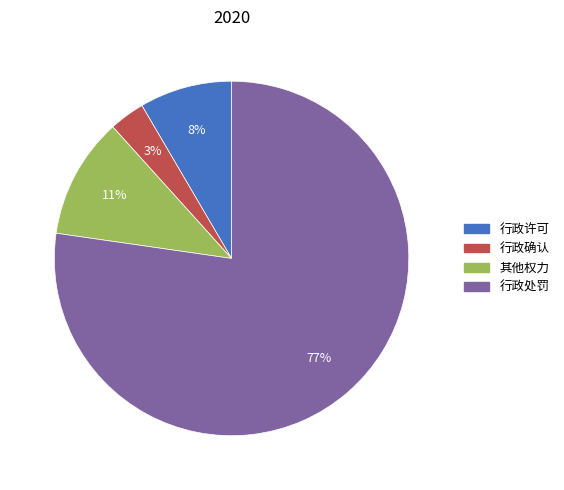

What percentage is the 其他权力 slice, to the nearest percent?

11%